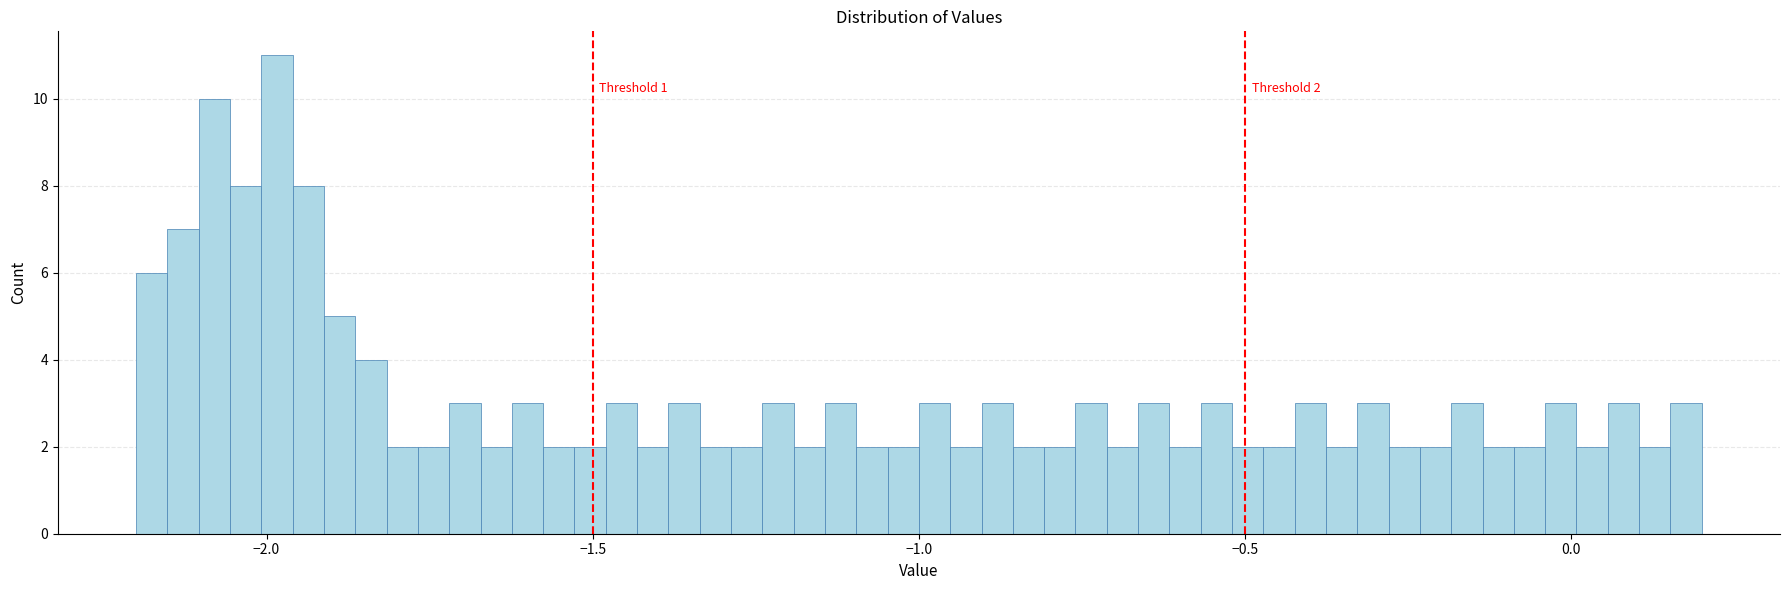

Around what value on the x-axis is the tallest bar? Give the approximate position of its centre, as read against the axis.

-2.00